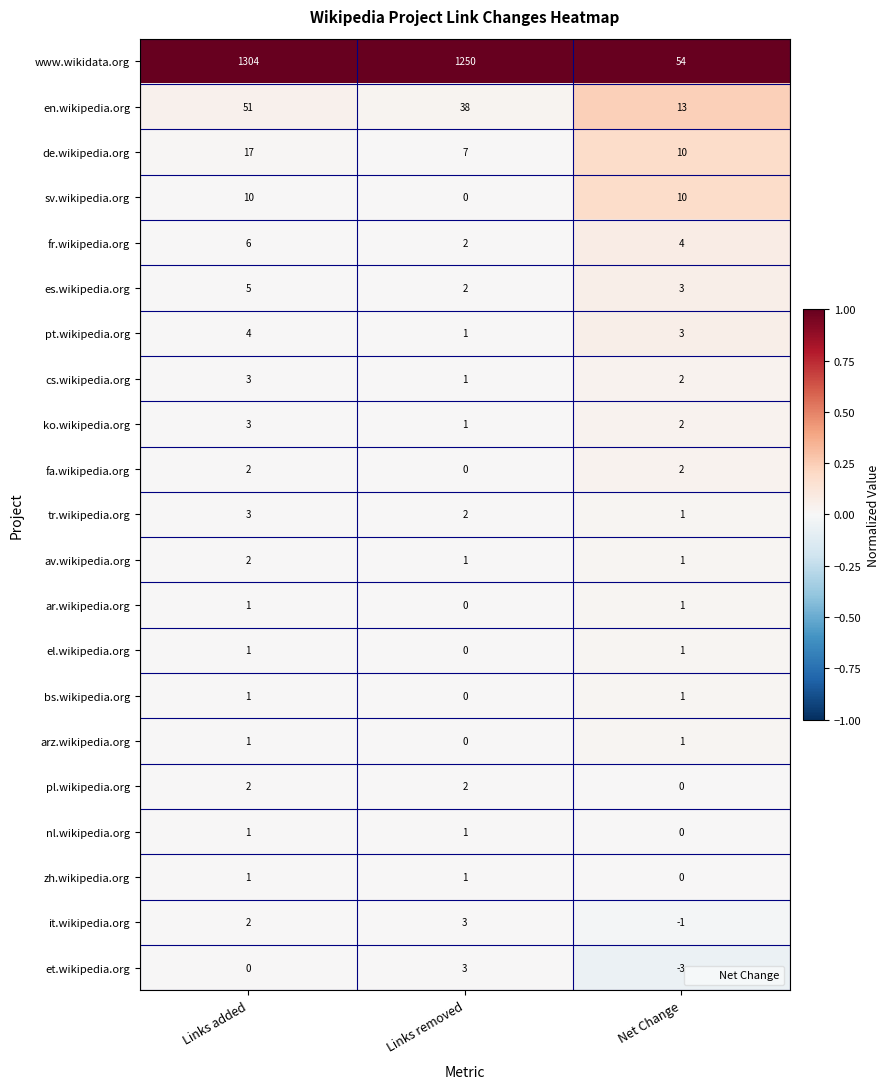

Where is ko.wikipedia.org nearest to the value 2?

Net Change